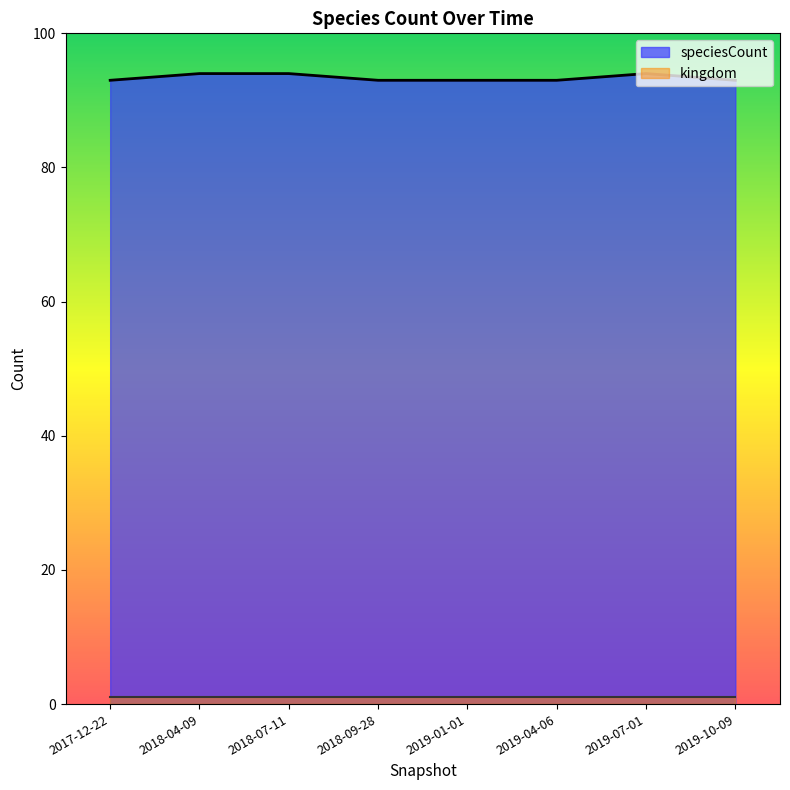

What position from the right is 2018-04-09?

7